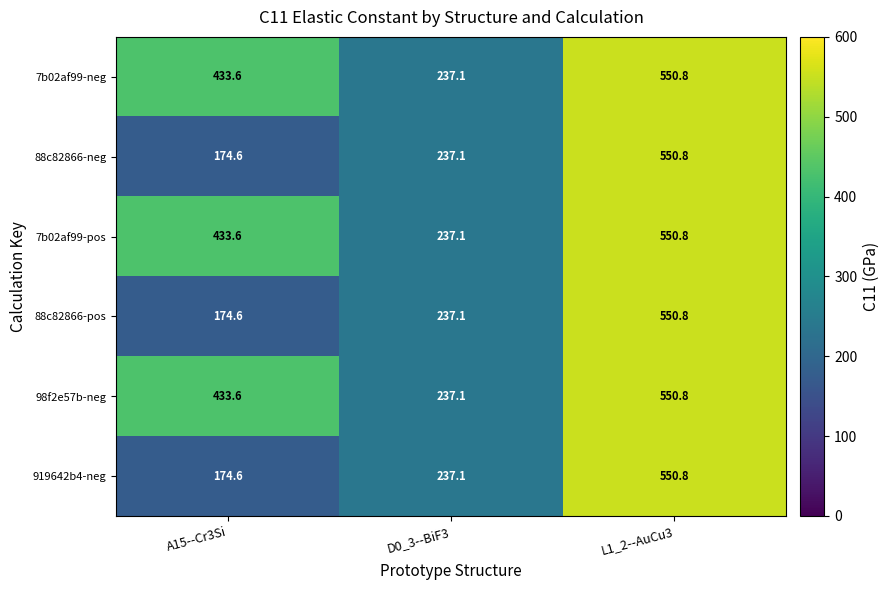

Where does the 88c82866-pos series first go above 237?

D0_3--BiF3